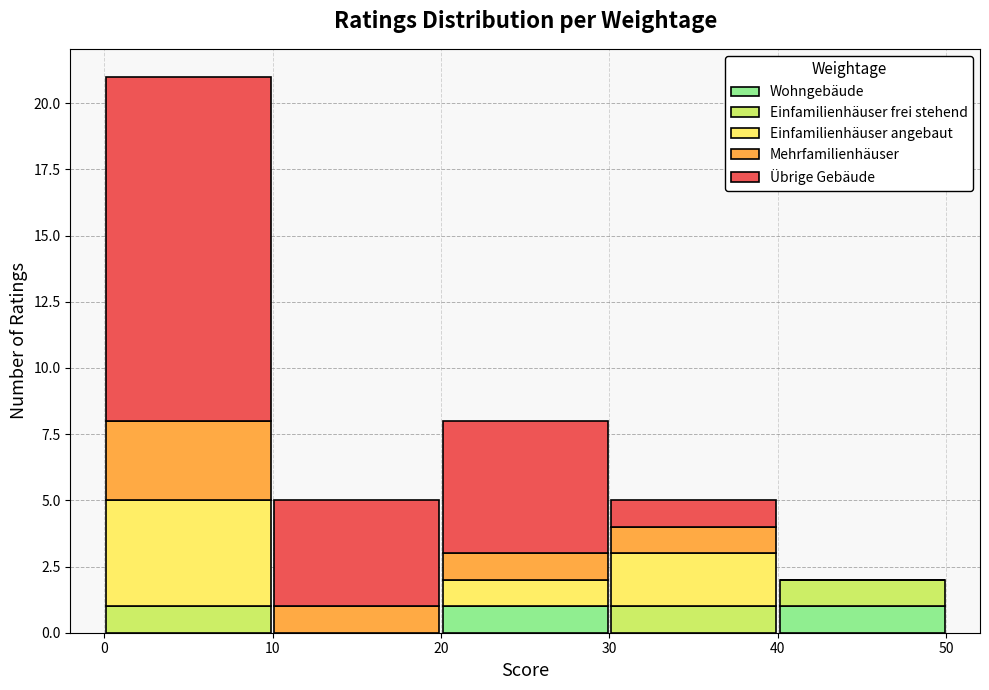

Reading left to right, list every stacked bar in this chart as the range it spans on the x-axis followed by its total height. The values are not printed on the chart, so give them approximately, as read against the axis.

0 to 10: 21
10 to 20: 5
20 to 30: 8
30 to 40: 5
40 to 50: 2